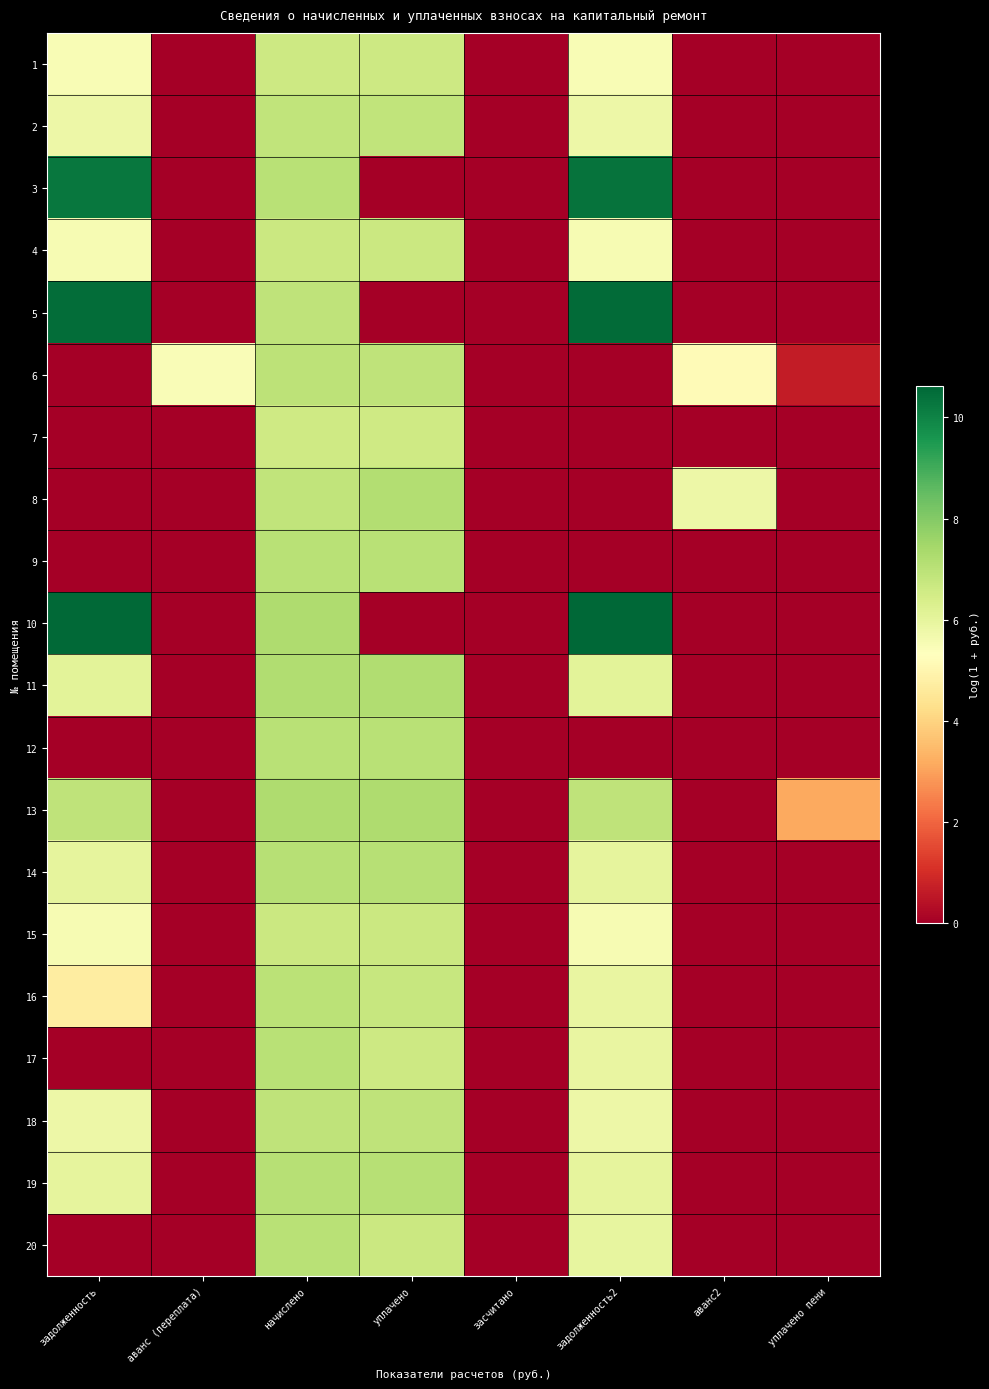

At how many categories does at least one series exceed 9?

2